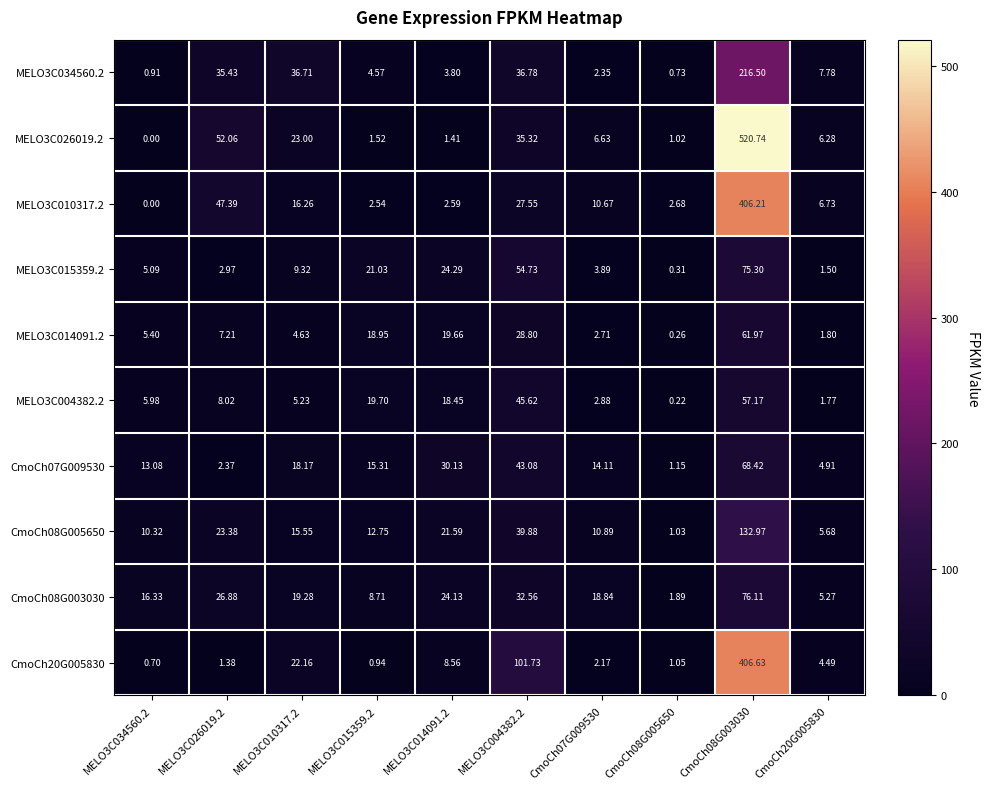

Is the value of CmoCh07G009530 at CmoCh08G003030 greater than the value of CmoCh08G003030 at CmoCh20G005830?

Yes